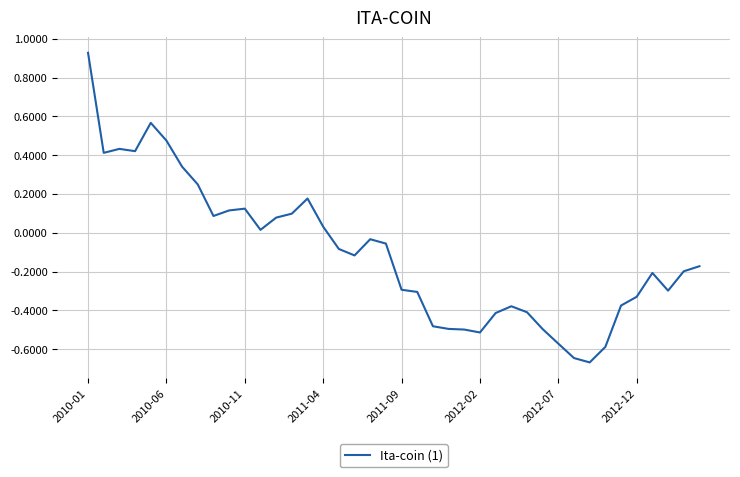

How many distinct data groups are displayed?

1